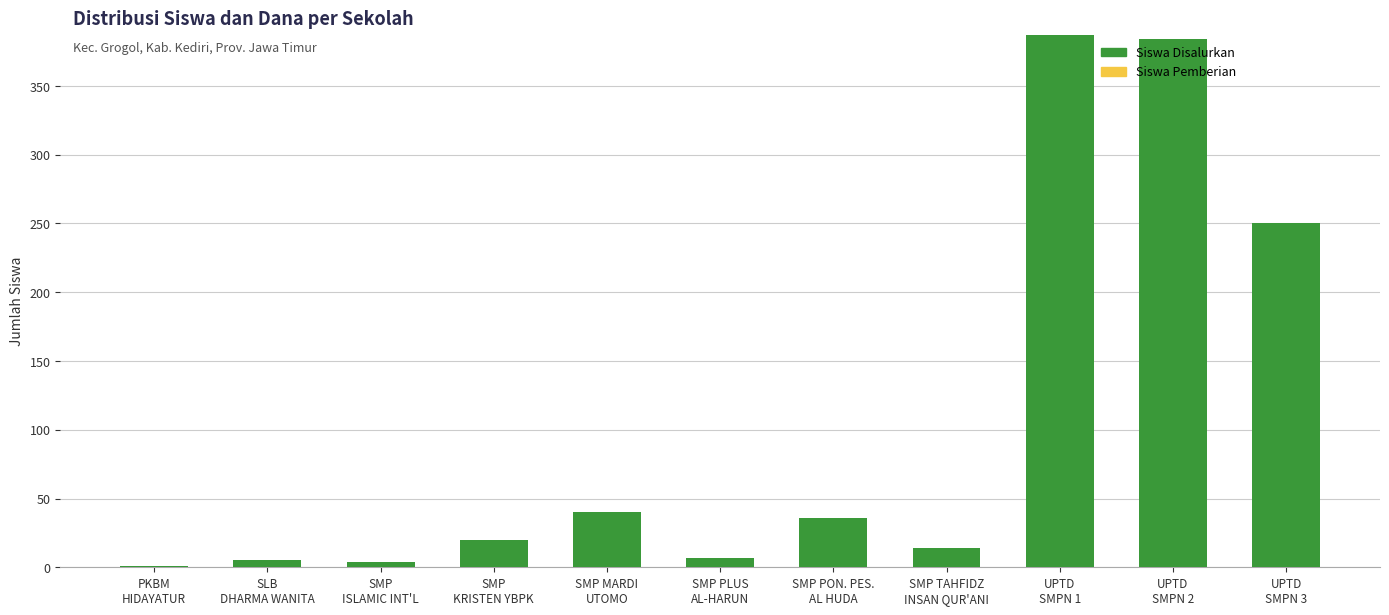

What is the maximum value shown in the chart?

387